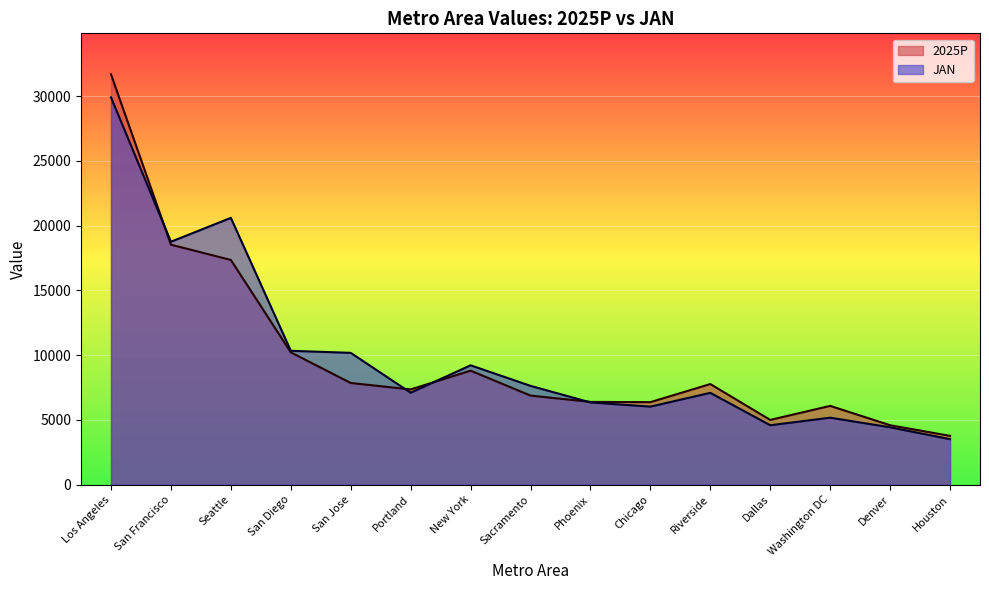

Does the chart display data point markers on the line(s)?

No